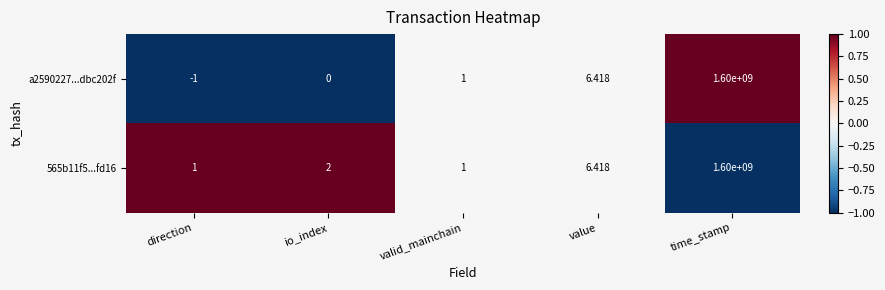

List the labels in order of a2590227...dbc202f value, largest first.

time_stamp, value, valid_mainchain, io_index, direction